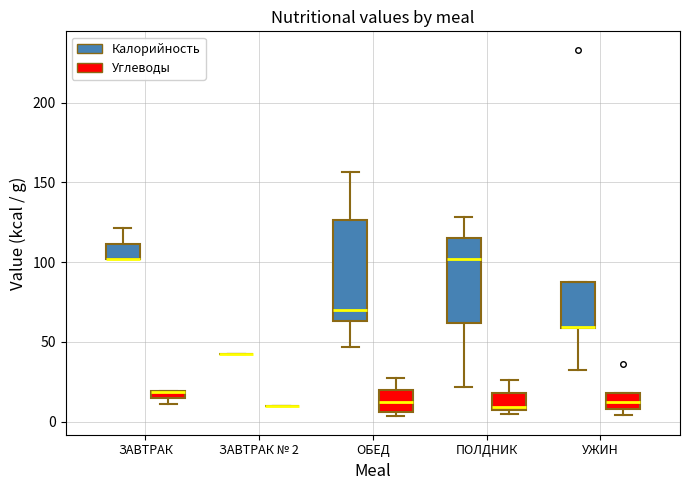

Which box is the tallest, from its lower edge to its upper edge?

ОБЕД (Калорийность)